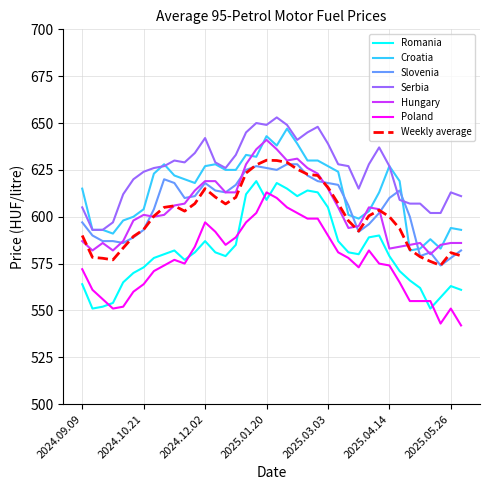

True or false: Romania and Croatia intersect in this chart.

False